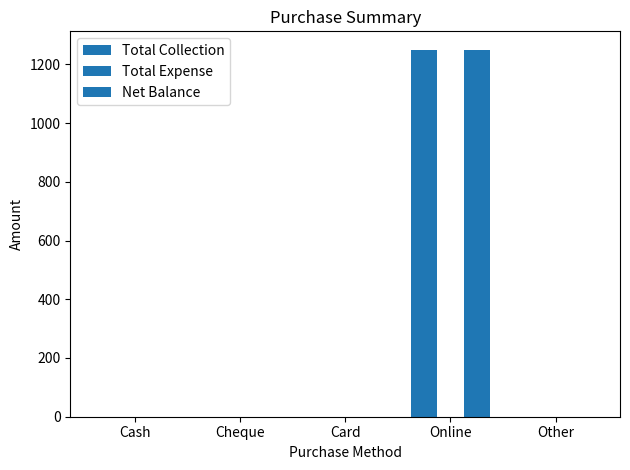

Count the number of categories in the chart.

5